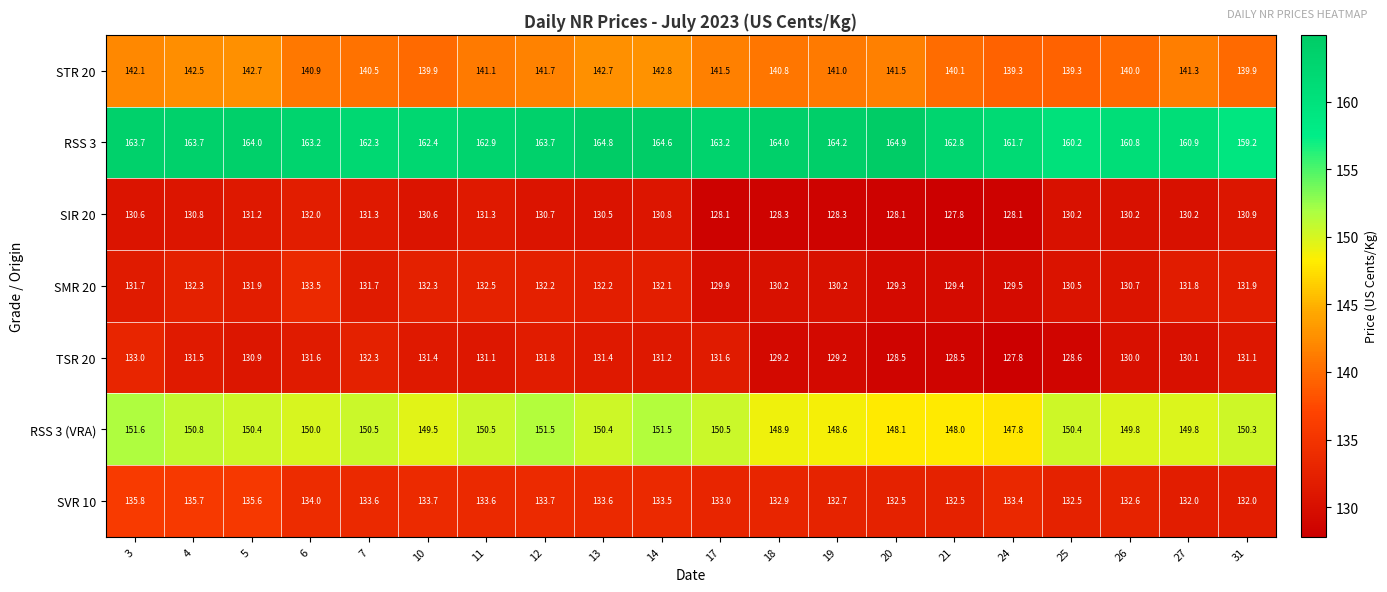

What is the sum of all RSS 3 values?

3257.2